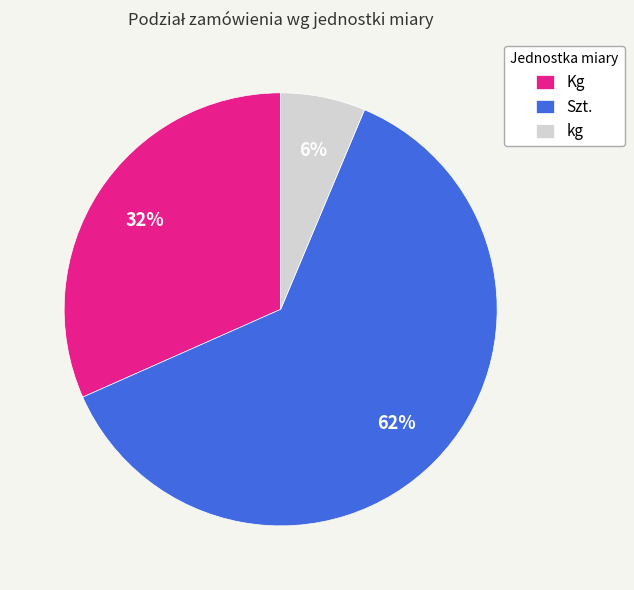

Combined, do Szt. and kg account for over 50%?

Yes